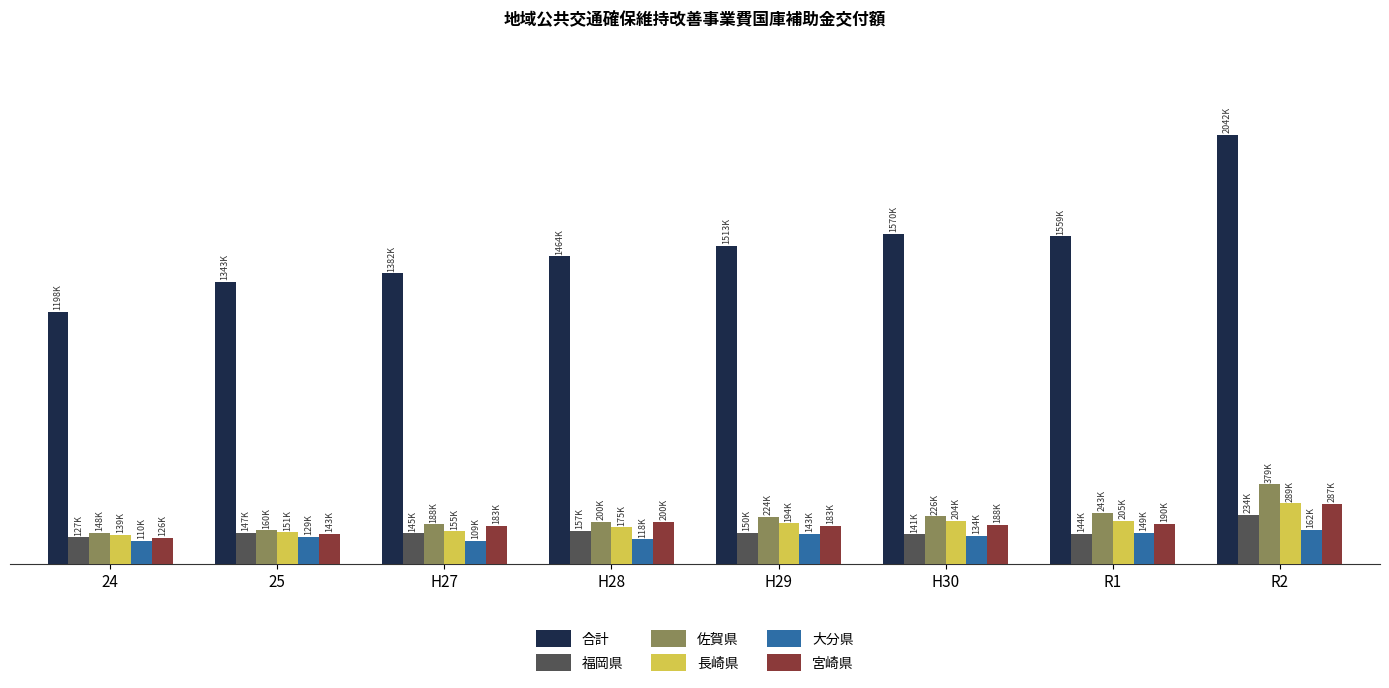

True or false: 宮崎県 has a value of 80750 at R1.

False